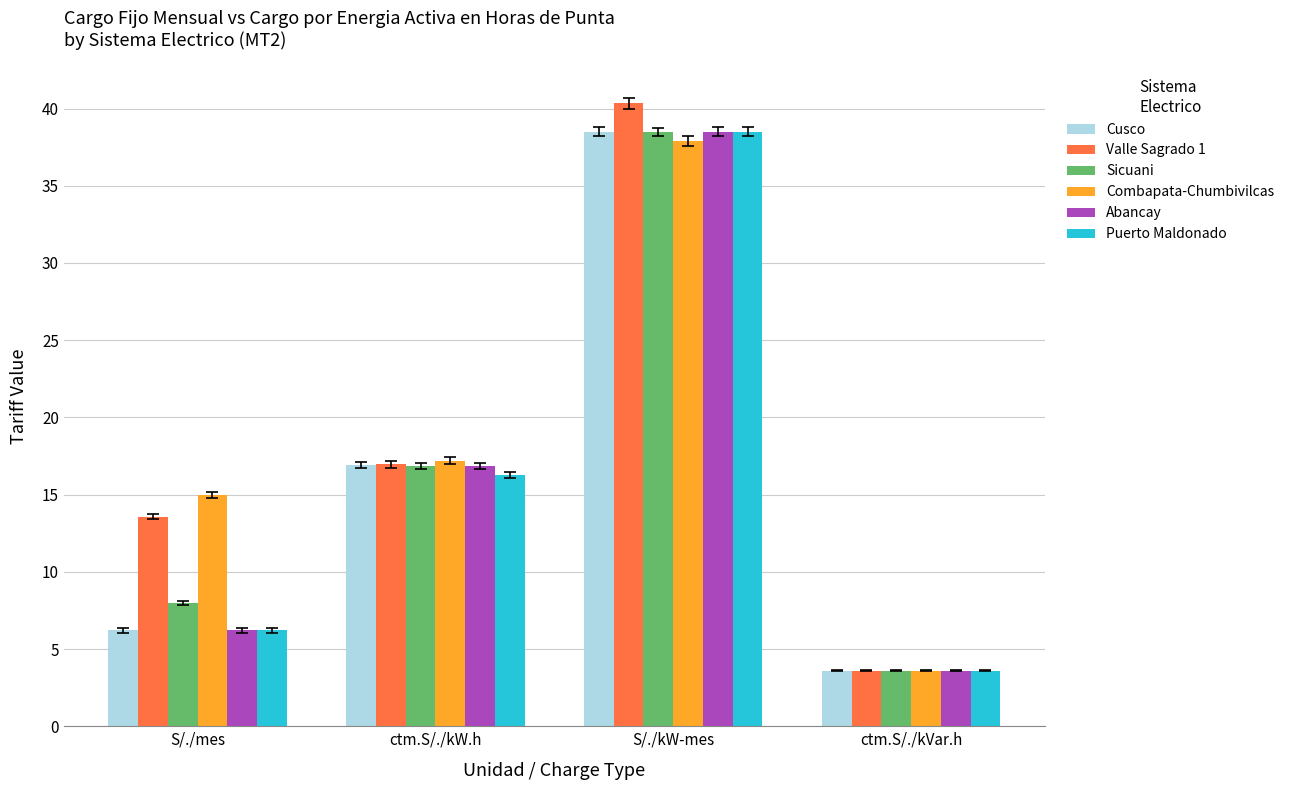

Reading left to right, extract all data points from this chart.

Cusco: 6.2	16.9	38.5	3.6
Valle Sagrado 1: 13.6	17.0	40.3	3.6
Sicuani: 8.0	16.9	38.5	3.6
Combapata-Chumbivilcas: 15.0	17.2	37.9	3.6
Abancay: 6.2	16.8	38.5	3.6
Puerto Maldonado: 6.2	16.3	38.5	3.6